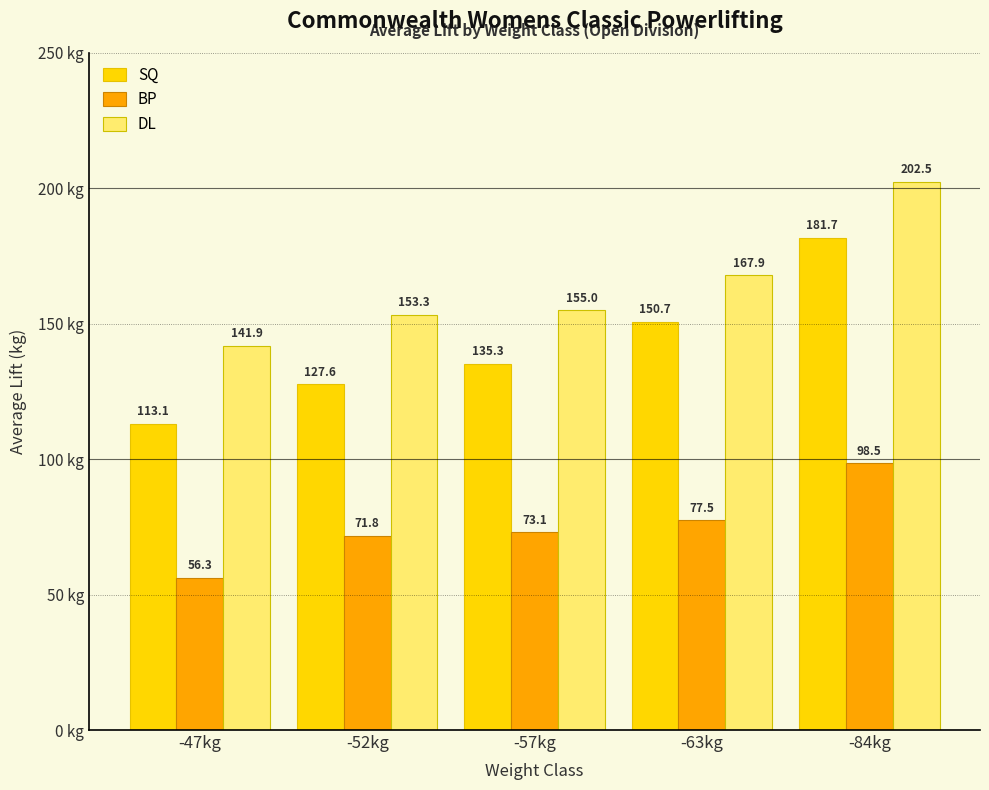

What is the value of the DL bar at the 4th from the left?

167.9